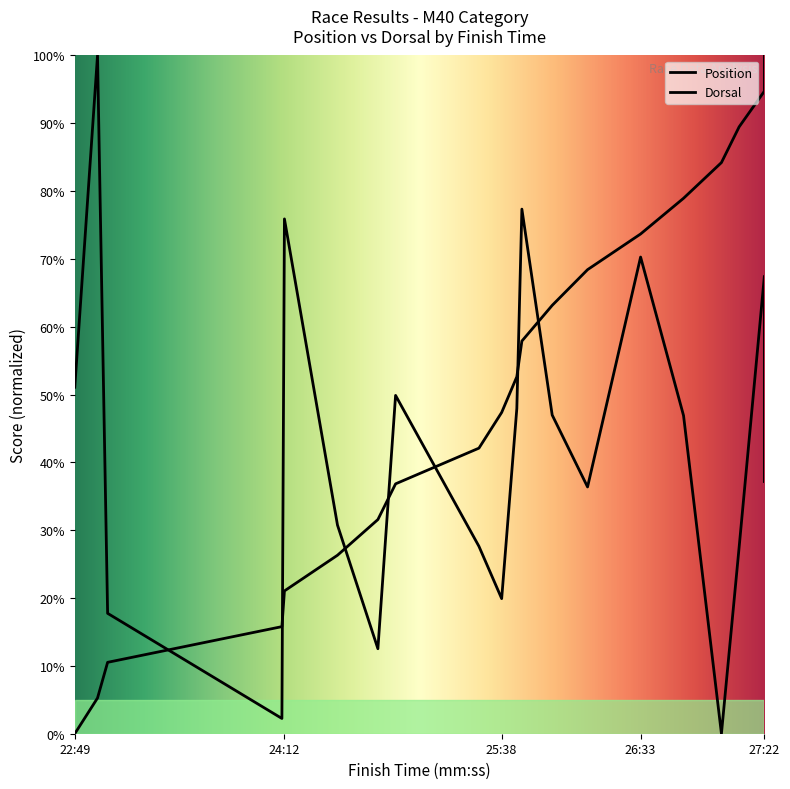

Which series has the widest spread of Y values?

Position